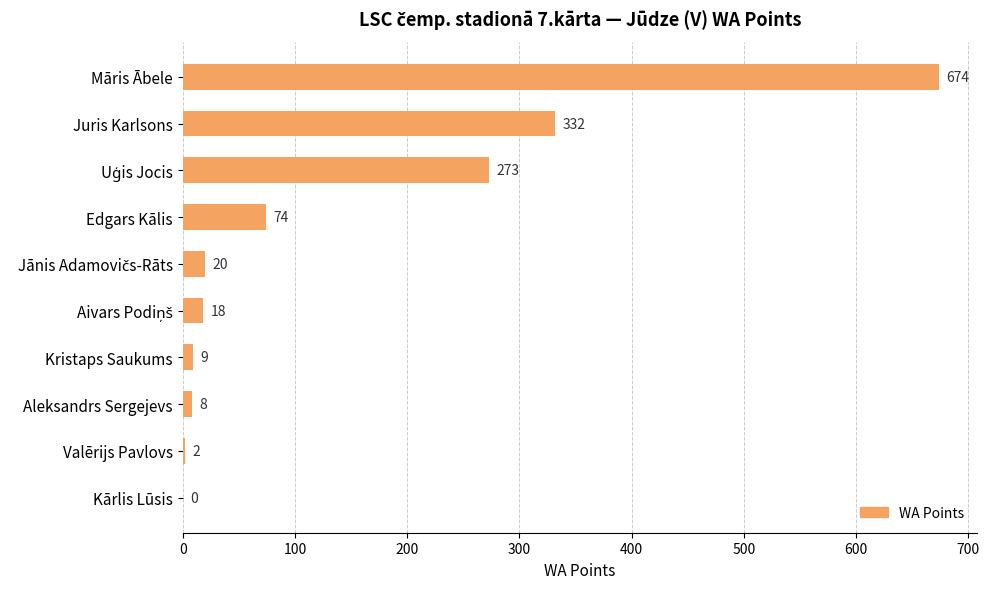

How many data points does each series have?

10